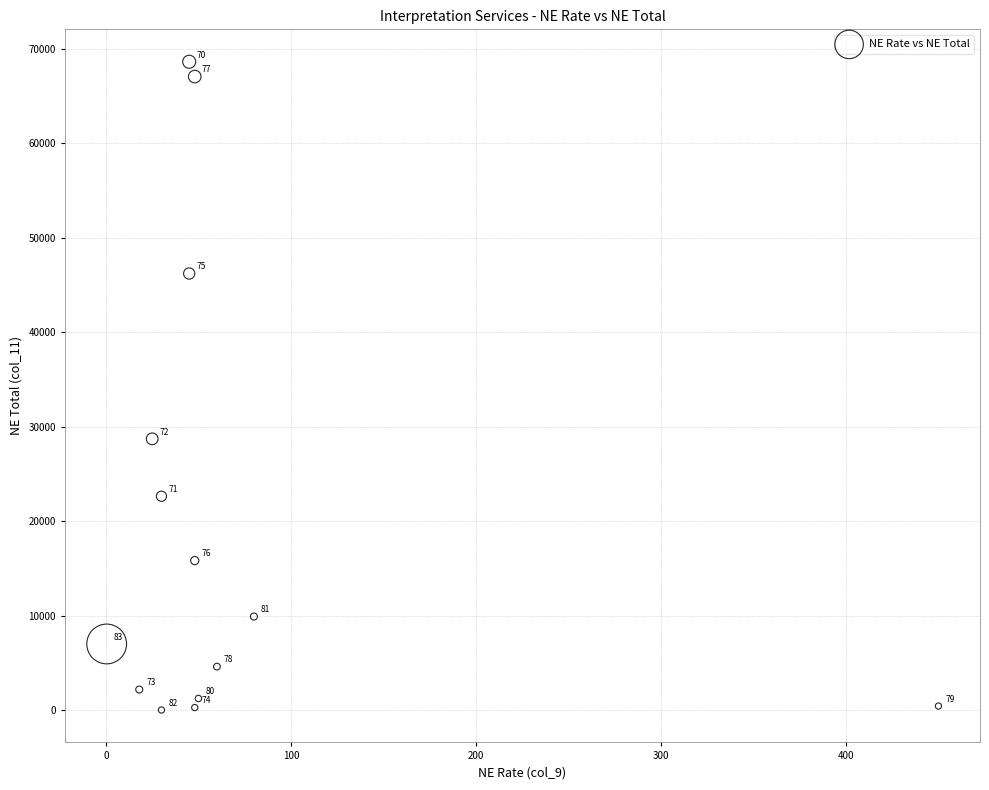

What is the range of Y values (max minus min)?

68595.0